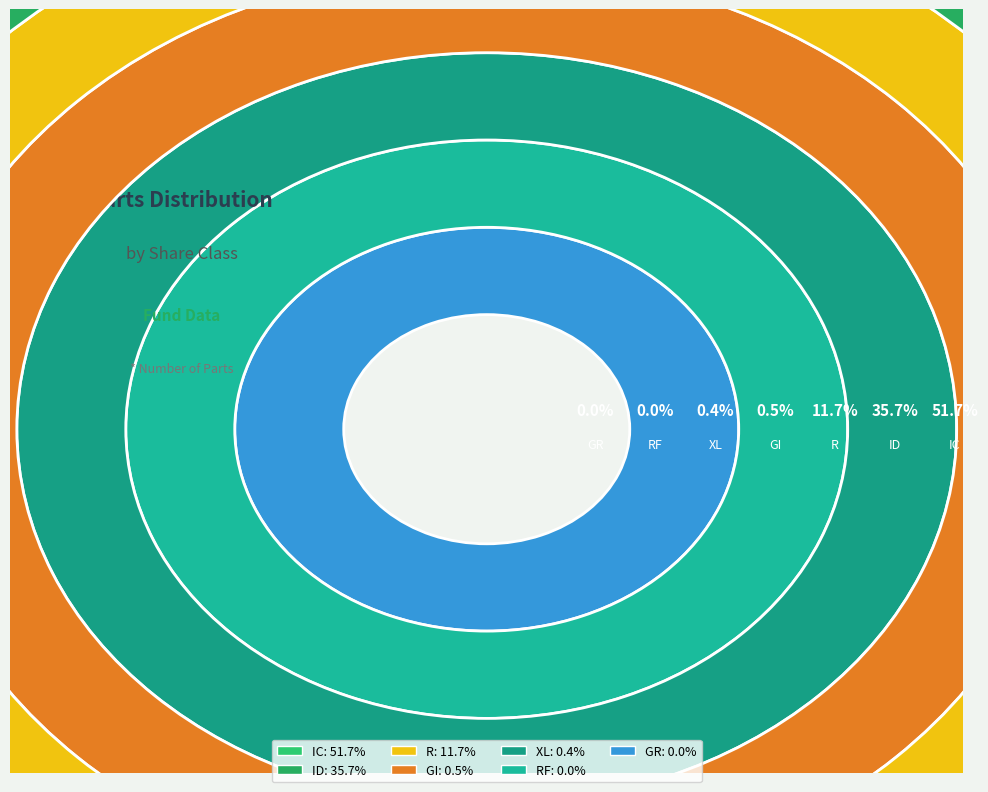

What portion of the pie excludes ID?

64.3%